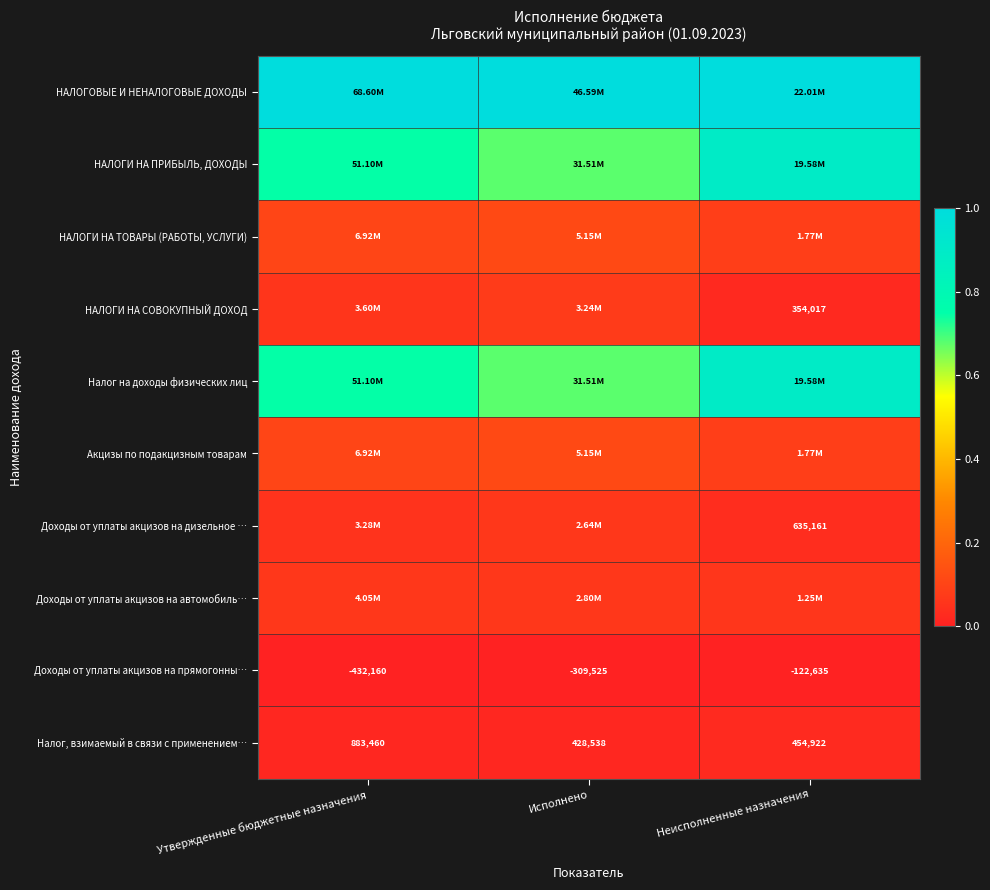

Where is Налог, взимаемый в связи с применением… nearest to the value 655999?

Неисполненные назначения